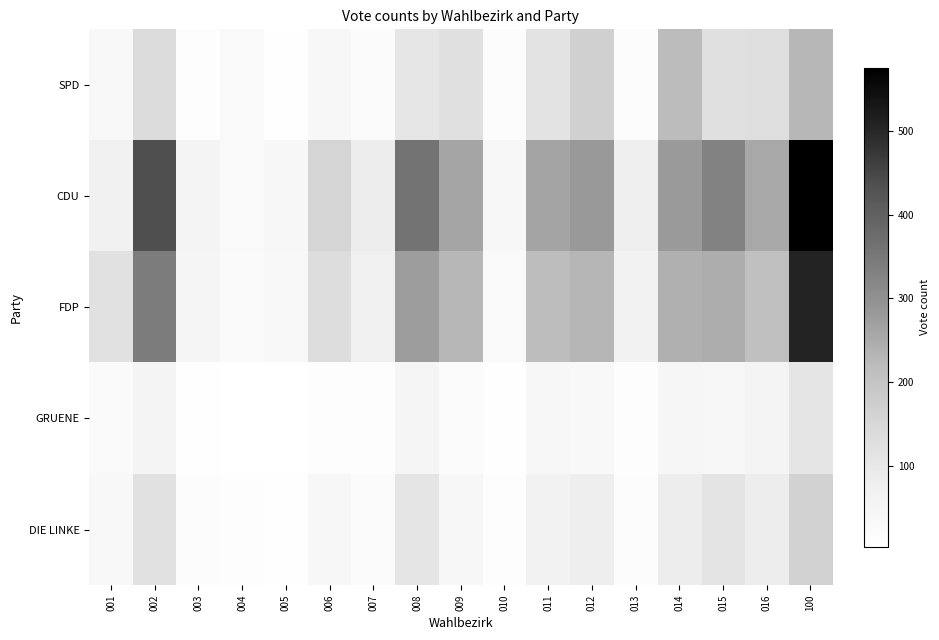

What is the spread (max minus min) of values at 014?

236